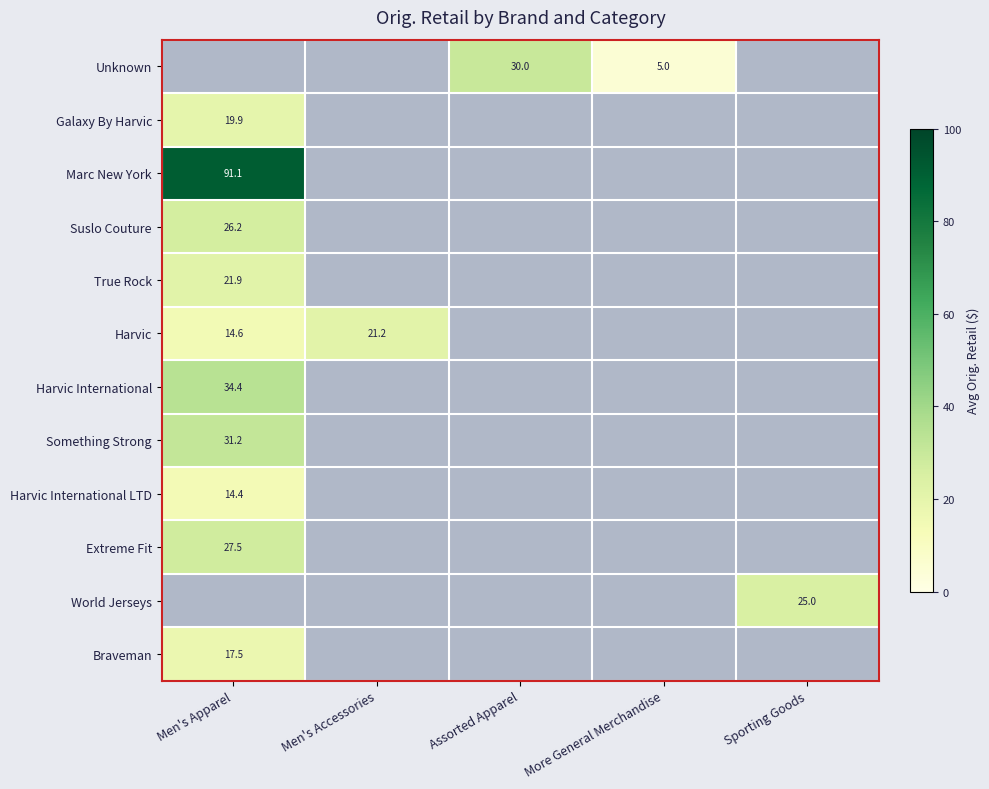

What is the maximum value for Suslo Couture?

26.2